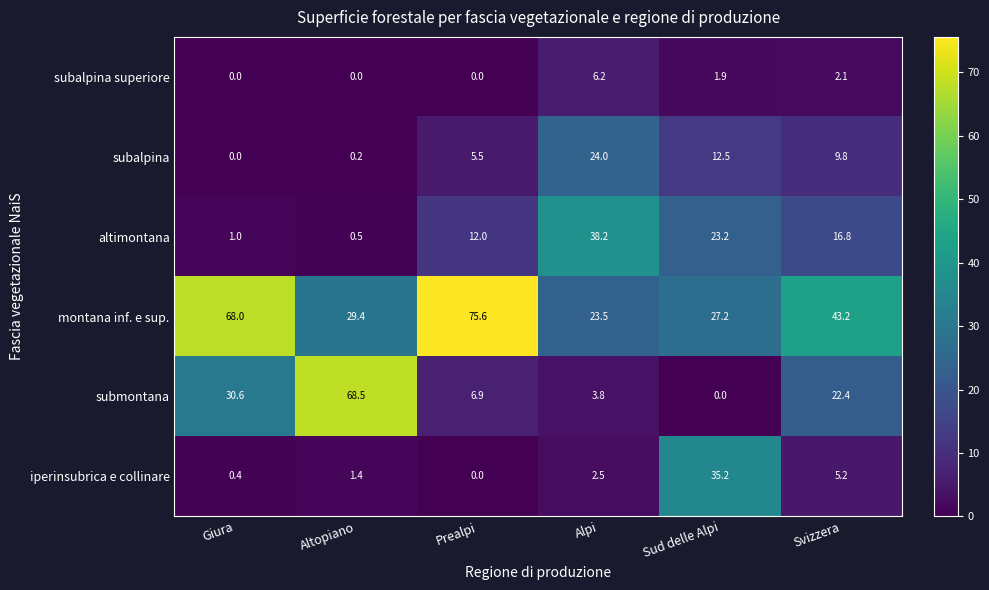

At which label does iperinsubrica e collinare first exceed 2?

Alpi